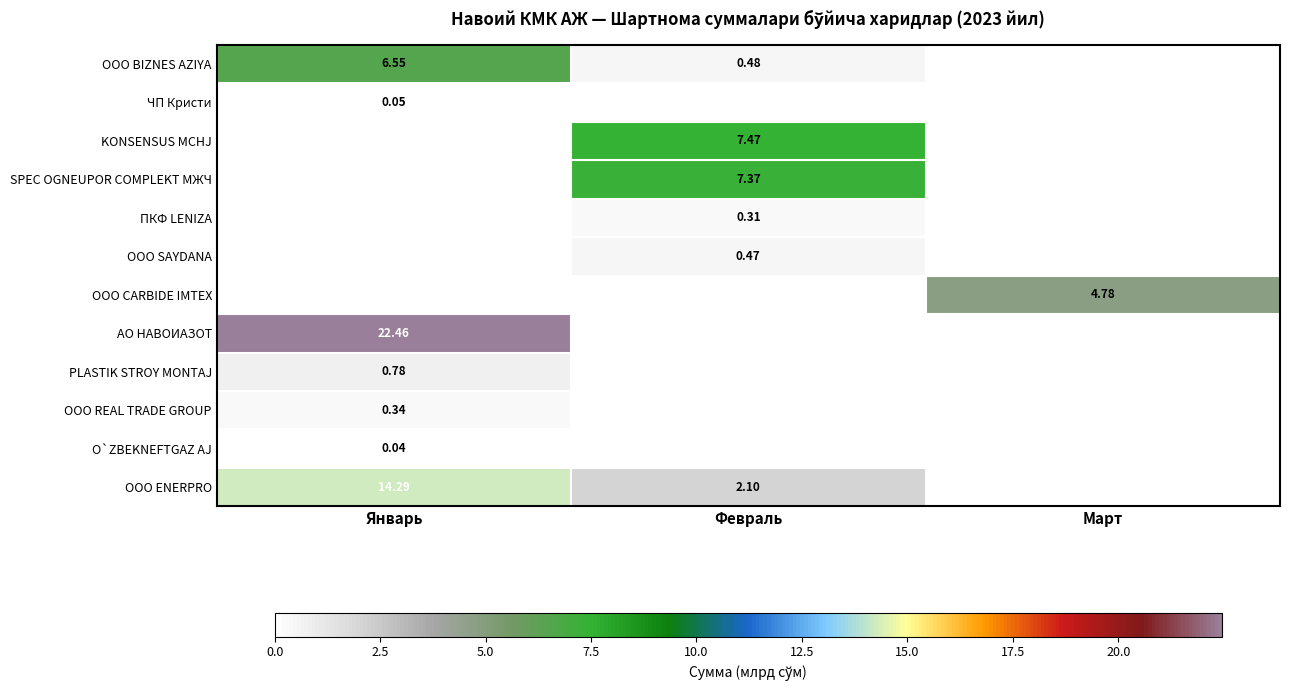

What is the average value of the АО НАВОИАЗОТ series?

7.5